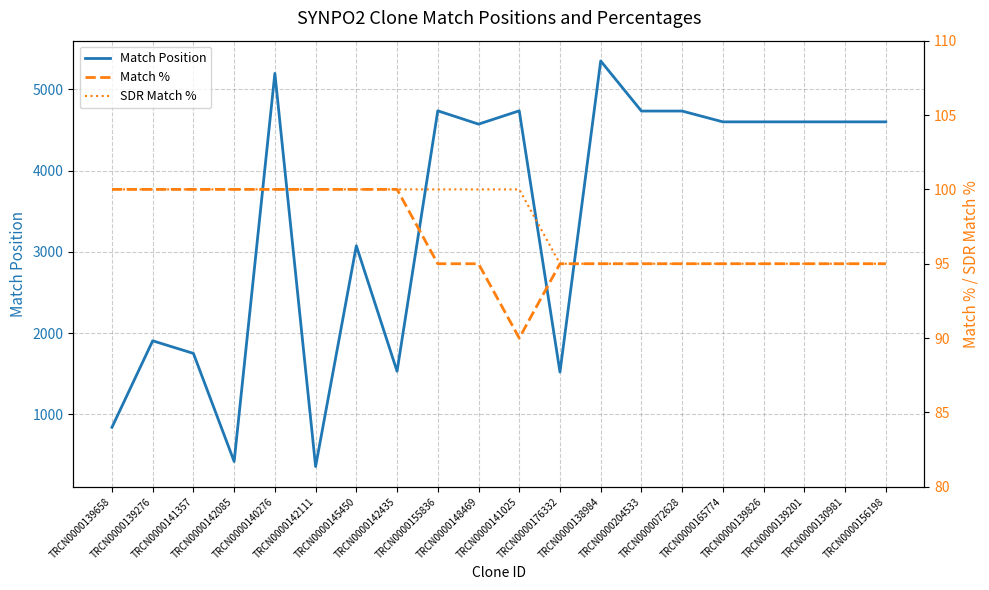

What is the value of the SDR Match % point at the 11th from the left?

100